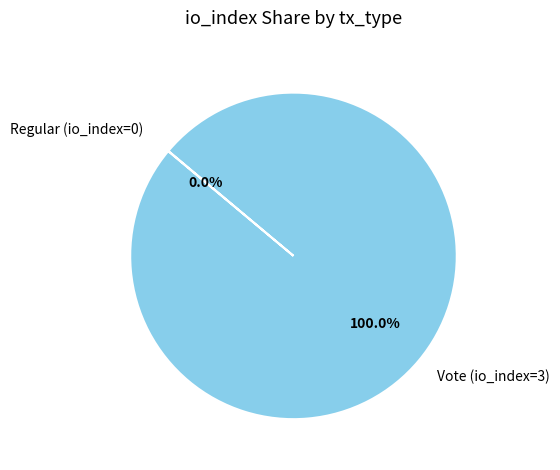

Does Vote (io_index=3) account for over 50% of the chart?

Yes